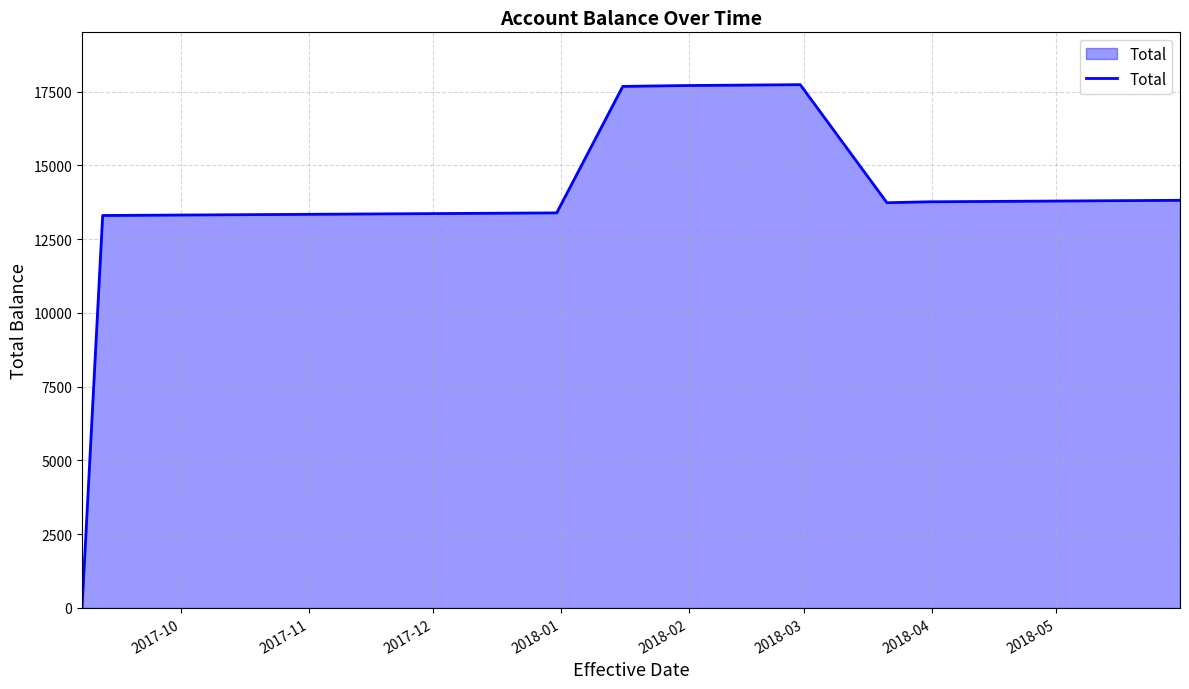

How many values are above zero?

12